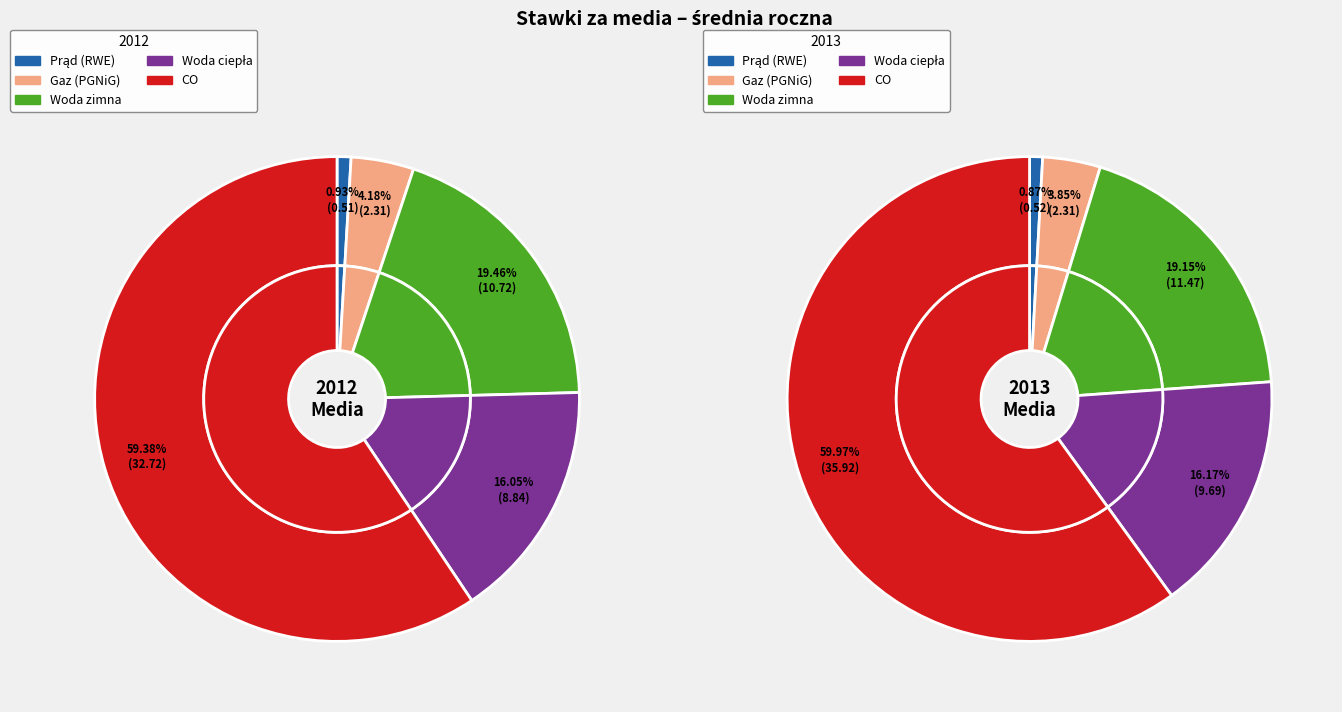

Rank the series at 12 from highest to lowest value.

CO, Woda zimna, Woda ciepła, Gaz (PGNiG), Prąd (RWE)